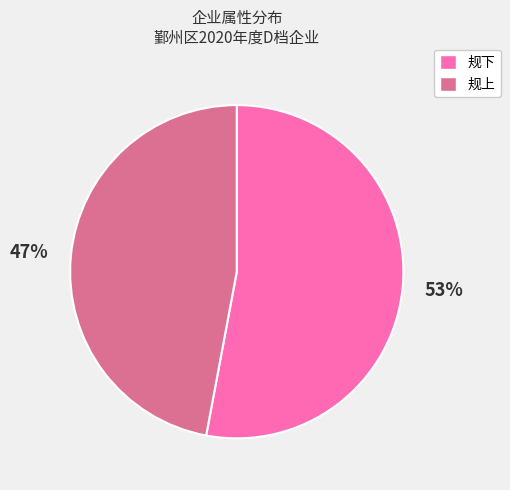

Between 规下 and 规上, which is larger?

规下